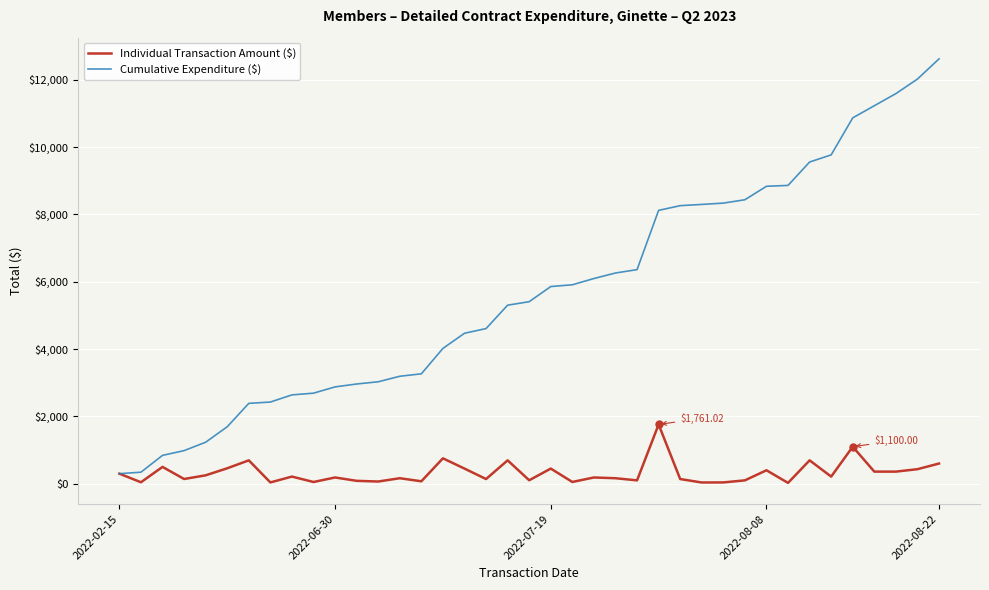

Which series has the largest total across all categories?

Cumulative Expenditure ($)